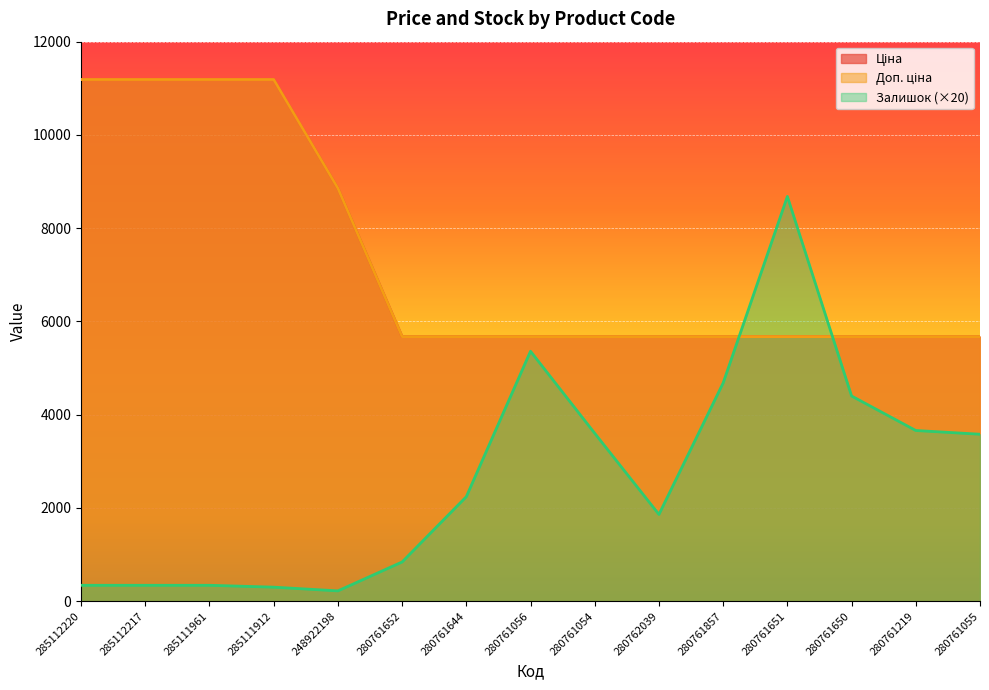

The value of Залишок at 280761651 is 8680.0. True or false?

True